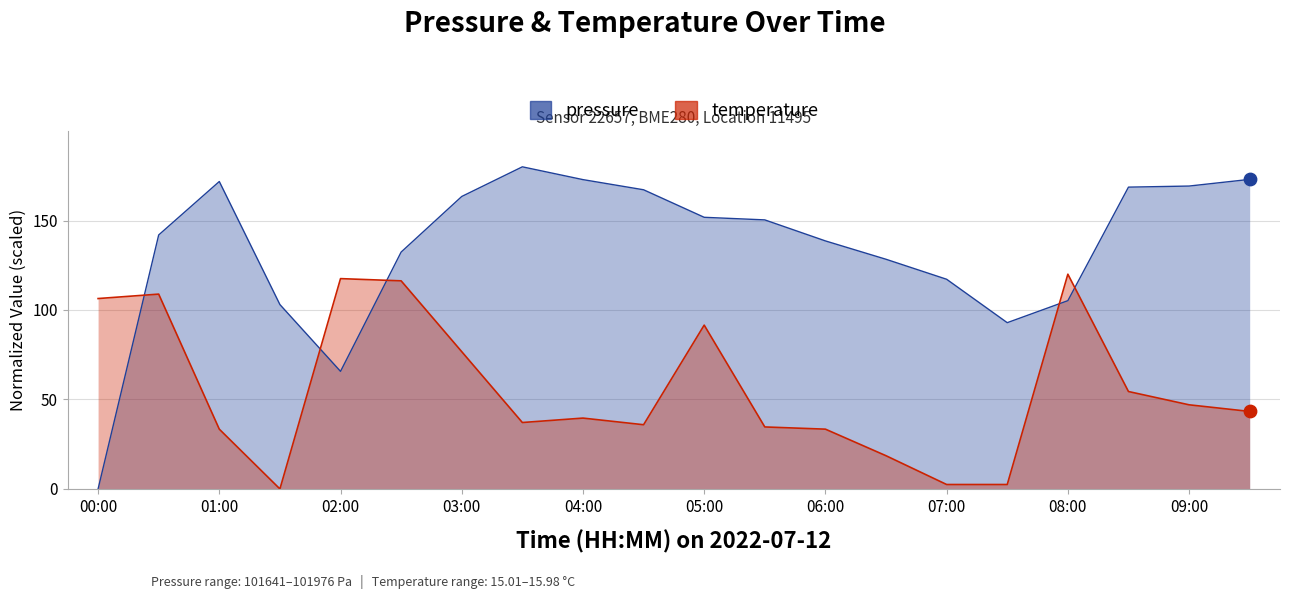

What is the total value across all series at 07:30?

95.4